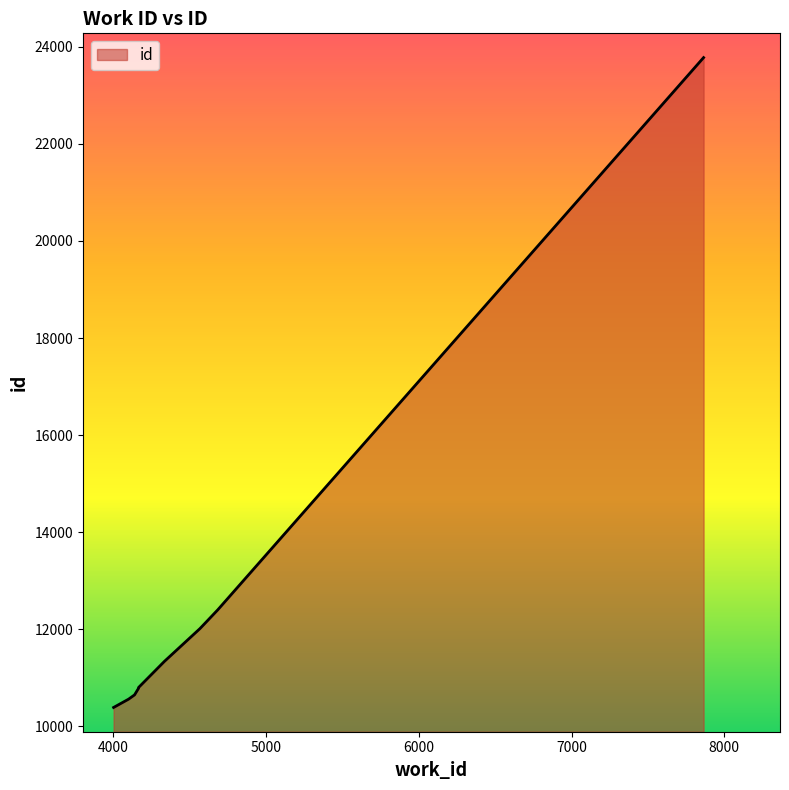

Reading left to right, transcribe all the data shown in this chart.

4004=10387	4102=10558	4141=10646	4167=10781	4167=10784	4167=10797	4337=11338	4569=12012	4685=12397	7864=23778